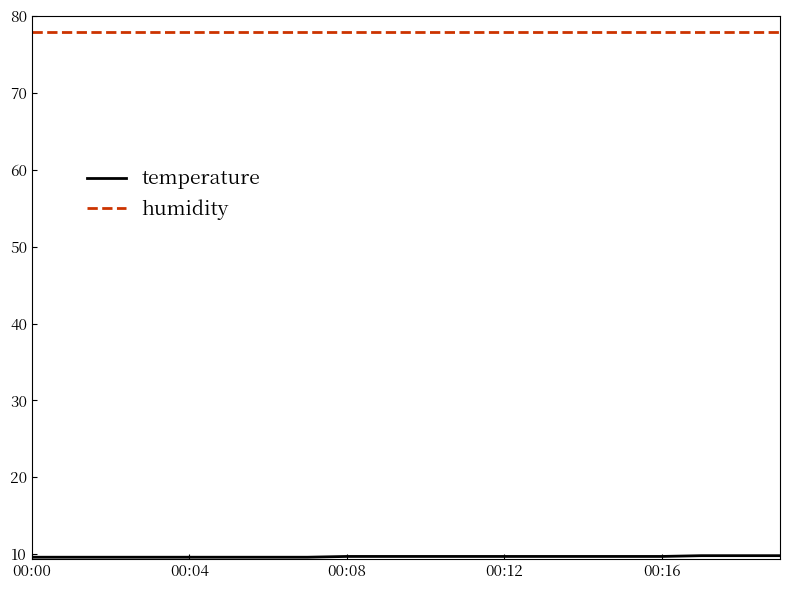

Which series has the largest total across all categories?

humidity